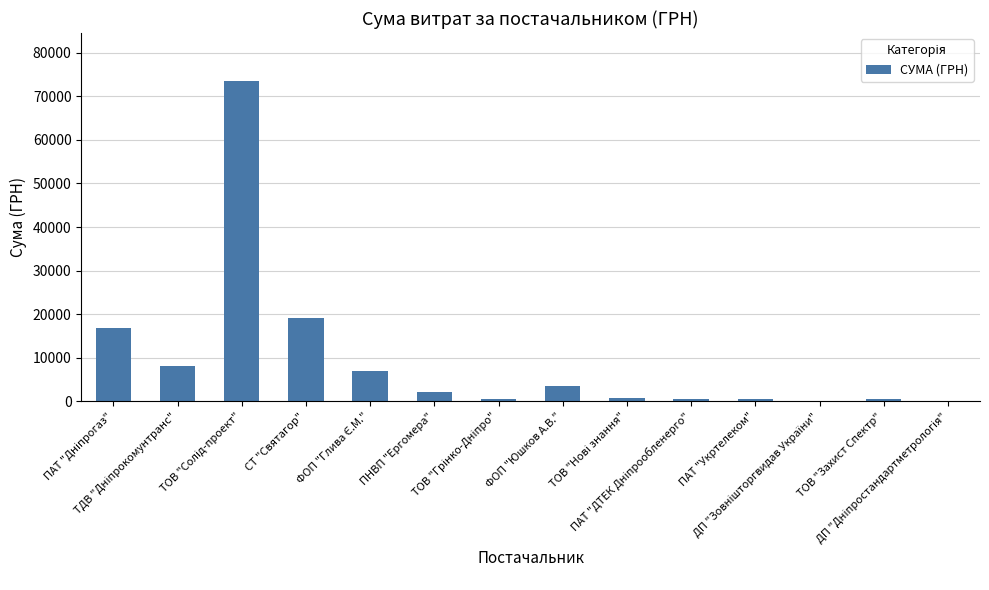

What is the maximum value shown in the chart?

73490.0